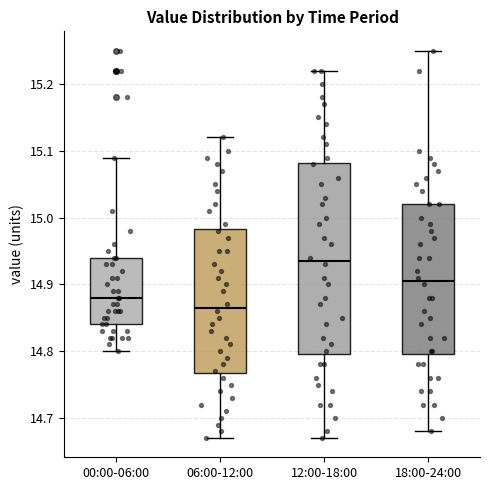

Where does the median line of the box for 00:00-06:00 sit on the y-axis? The values are not printed on the chart, so give them approximately, as read against the axis.

14.88